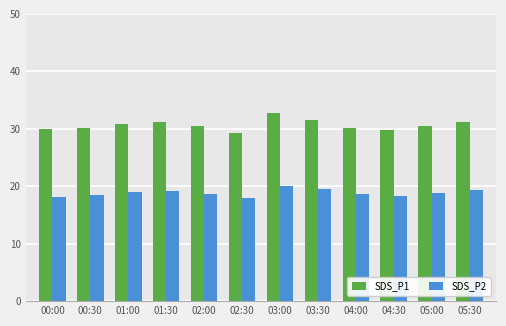

Rank the series by their average value, from lowest to highest.

SDS_P2, SDS_P1